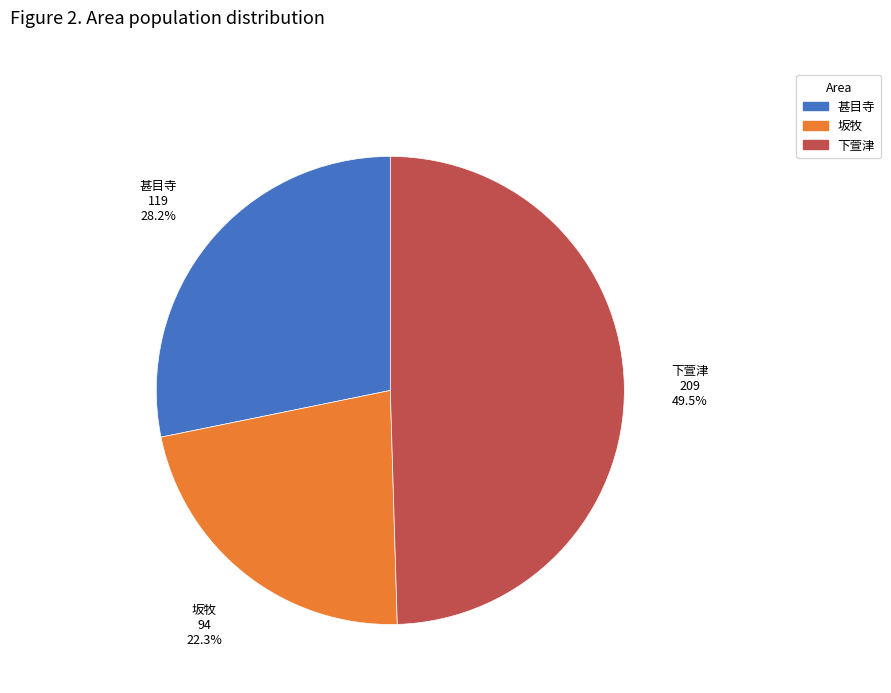

Which has a higher value, 甚目寺 or 坂牧?

甚目寺